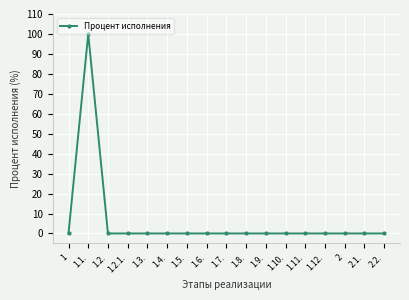

What is the label of the 8th point from the left?

1.6.